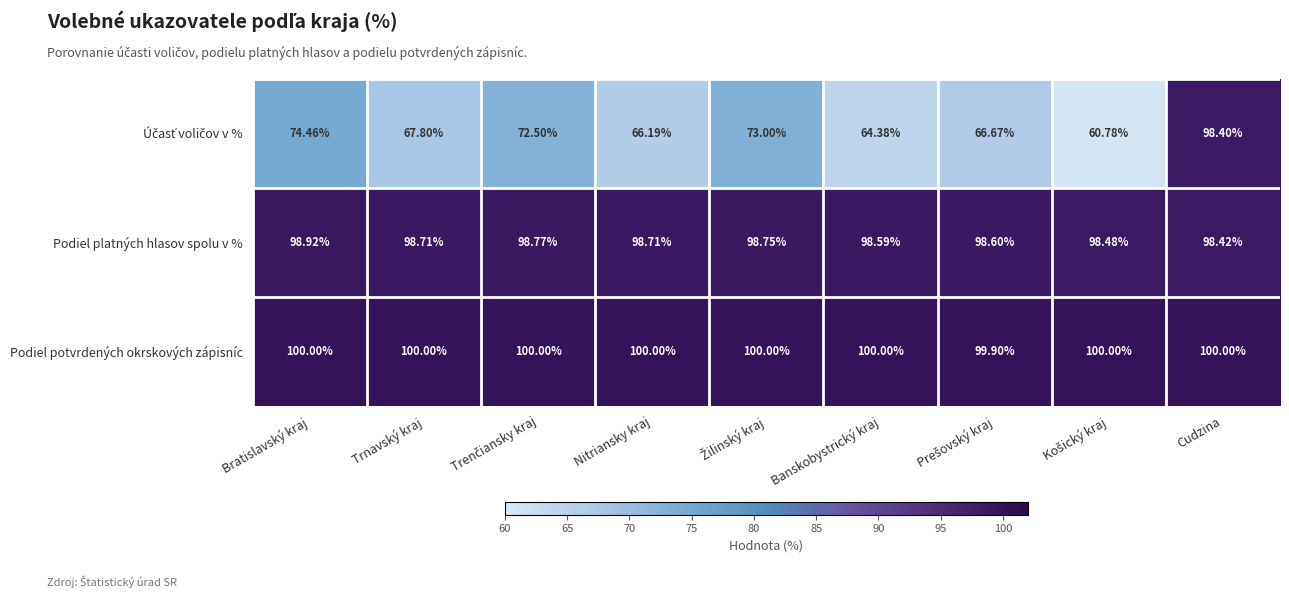

Count the number of categories in the chart.

9